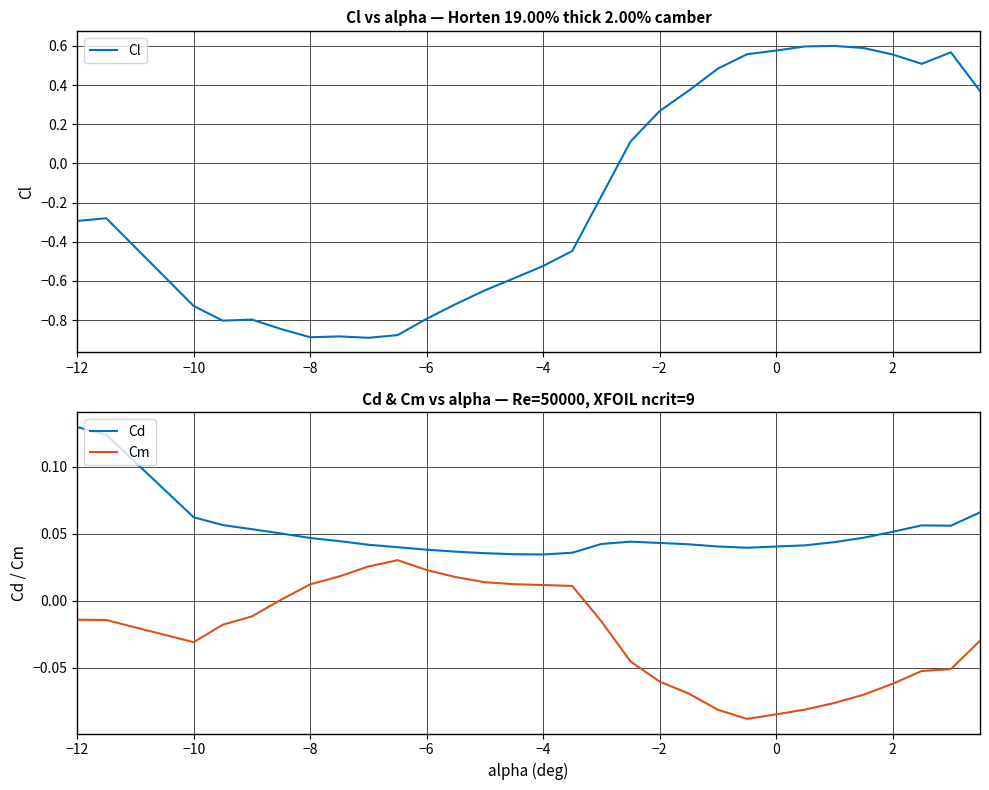

True or false: Cd and Cm intersect in this chart.

False